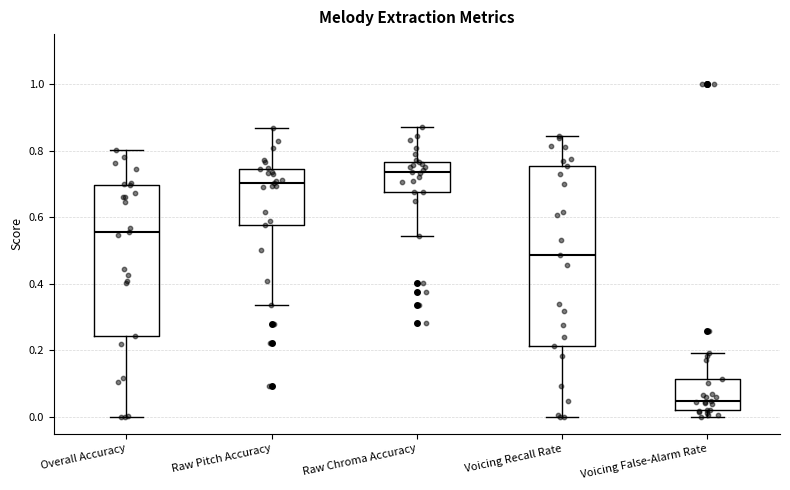

Reading left to right, transcribe this box plot: for each box, give where its median line is, the range the box spans, and where its two whiskers end, as read against the y-axis. The values are not printed on the chart, so give them approximately, as read against the axis.

Overall Accuracy: median 0.56, box 0.24 to 0.70, whiskers 0.00 to 0.80
Raw Pitch Accuracy: median 0.70, box 0.58 to 0.74, whiskers 0.34 to 0.86
Raw Chroma Accuracy: median 0.74, box 0.68 to 0.76, whiskers 0.54 to 0.86
Voicing Recall Rate: median 0.48, box 0.22 to 0.76, whiskers 0.00 to 0.84
Voicing False-Alarm Rate: median 0.04, box 0.02 to 0.12, whiskers 0.00 to 0.20